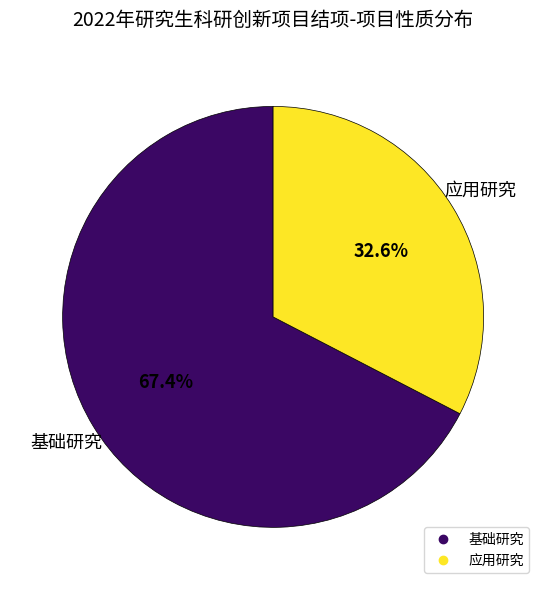

To the nearest percent, what is the combined percentage of 应用研究 and 基础研究?

100%